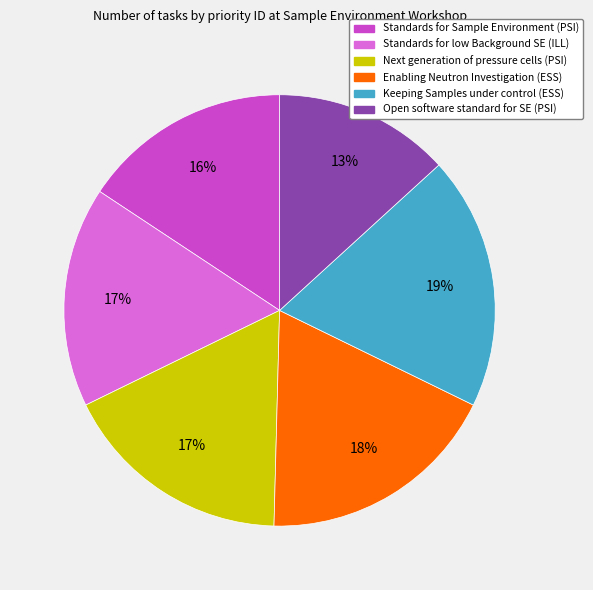

To the nearest percent, what portion does Standards for Sample Environment (PSI) represent?

16%